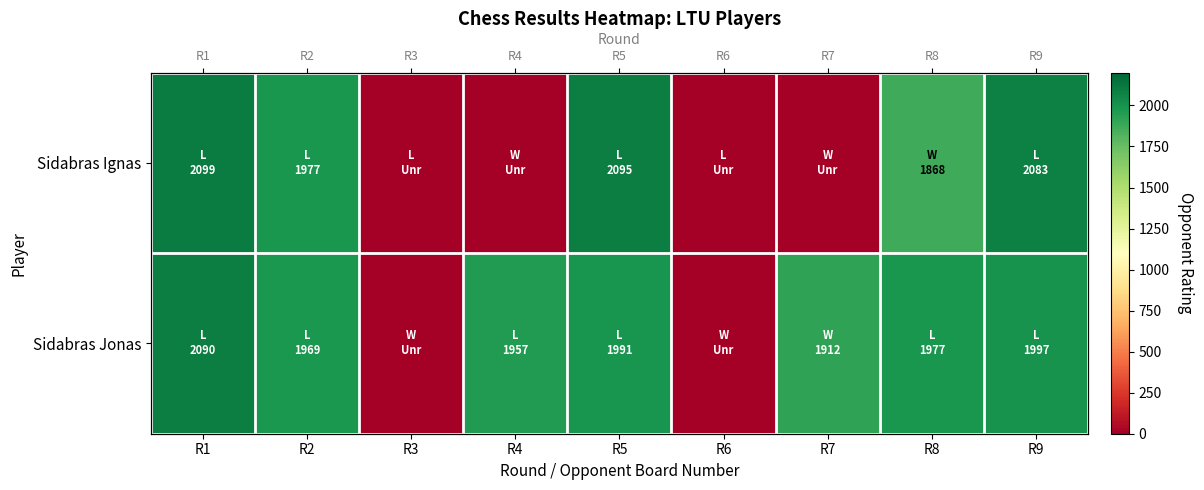

What is the sum of all Sidabras Ignas values?

10122